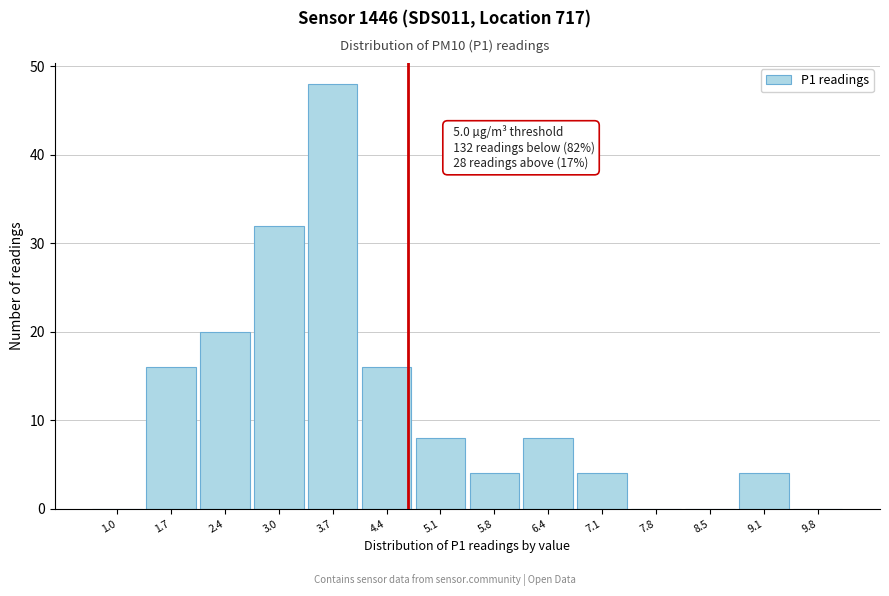

Reading left to right, what are all the values shown in this chart?

1.0=0	1.7=16	2.4=20	3.0=32	3.7=48	4.4=16	5.1=8	5.8=4	6.4=8	7.1=4	7.8=0	8.5=0	9.1=4	9.8=0